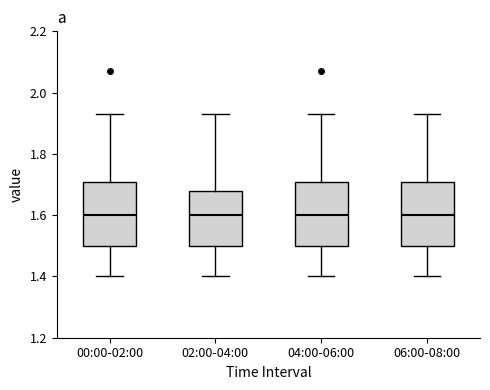

Where does the upper whisker of the box for 04:00-06:00 end on the y-axis? The values are not printed on the chart, so give them approximately, as read against the axis.

1.94